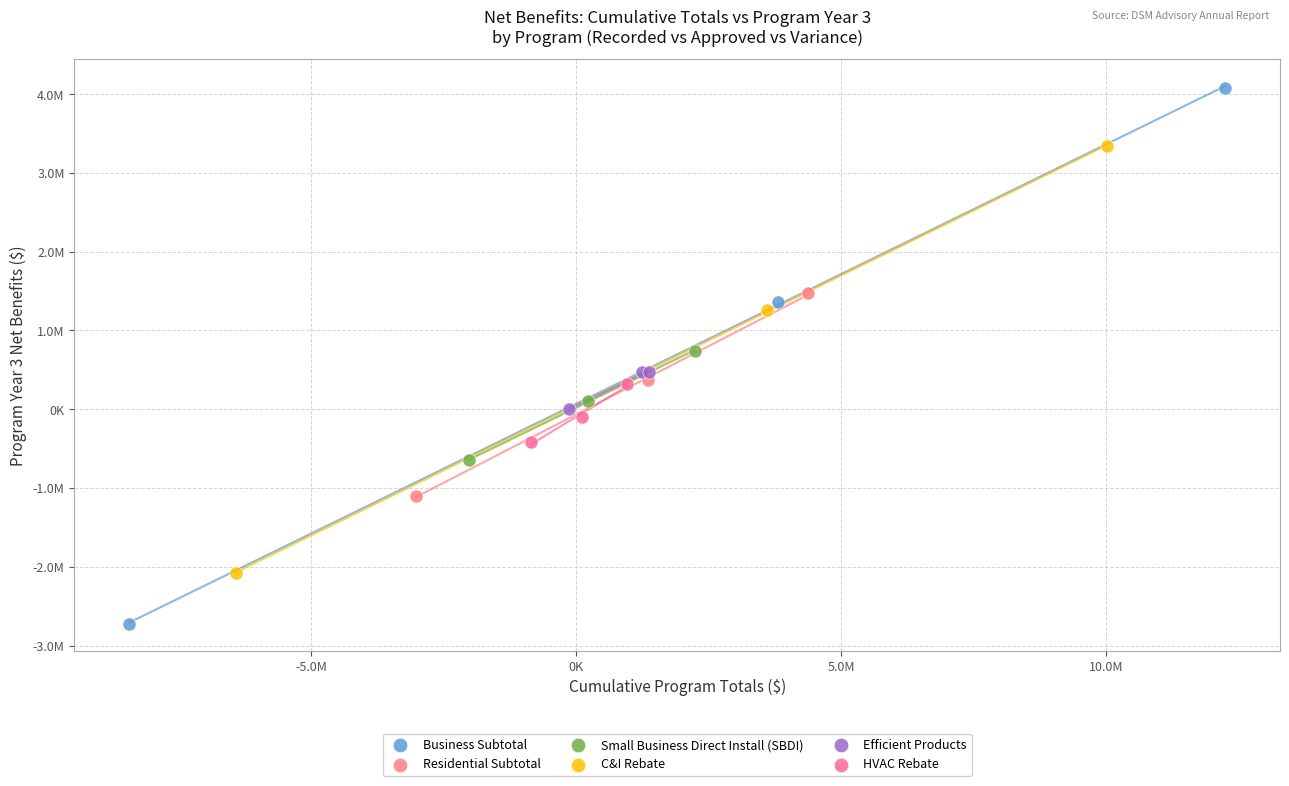

Which series has the widest spread of Y values?

Business Subtotal